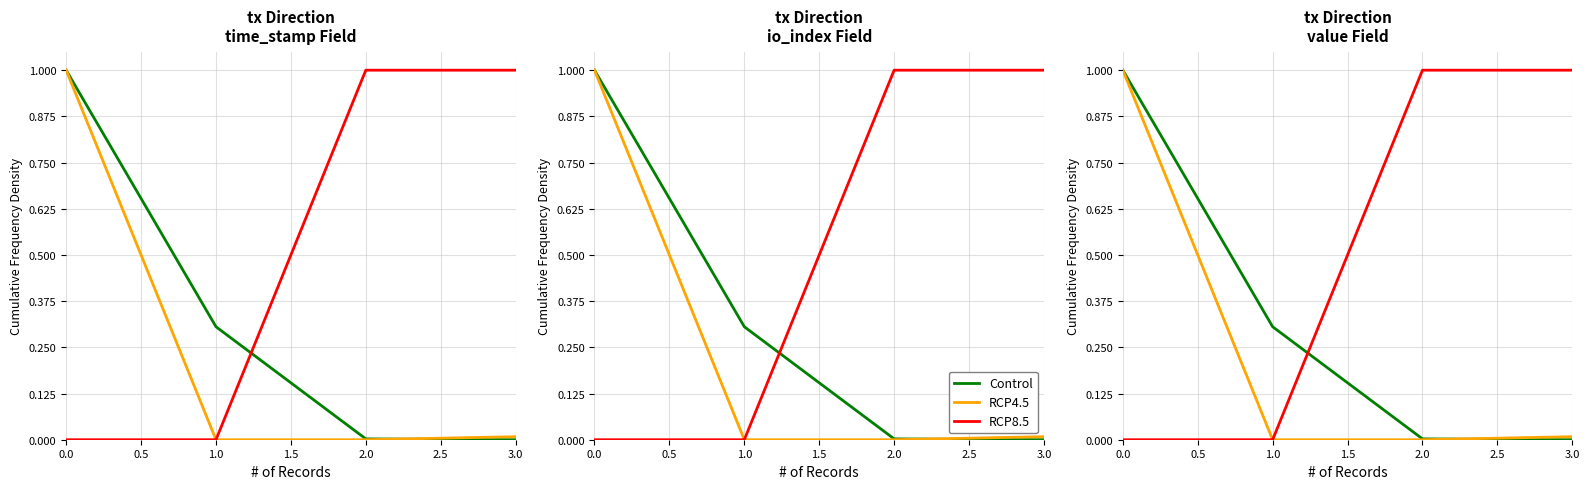

How many values in Control are above zero?

3